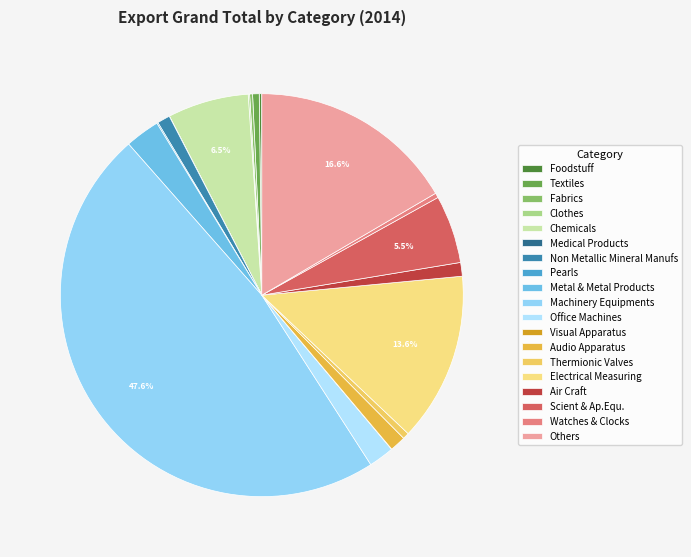

How many segments does this pie chart have?

19